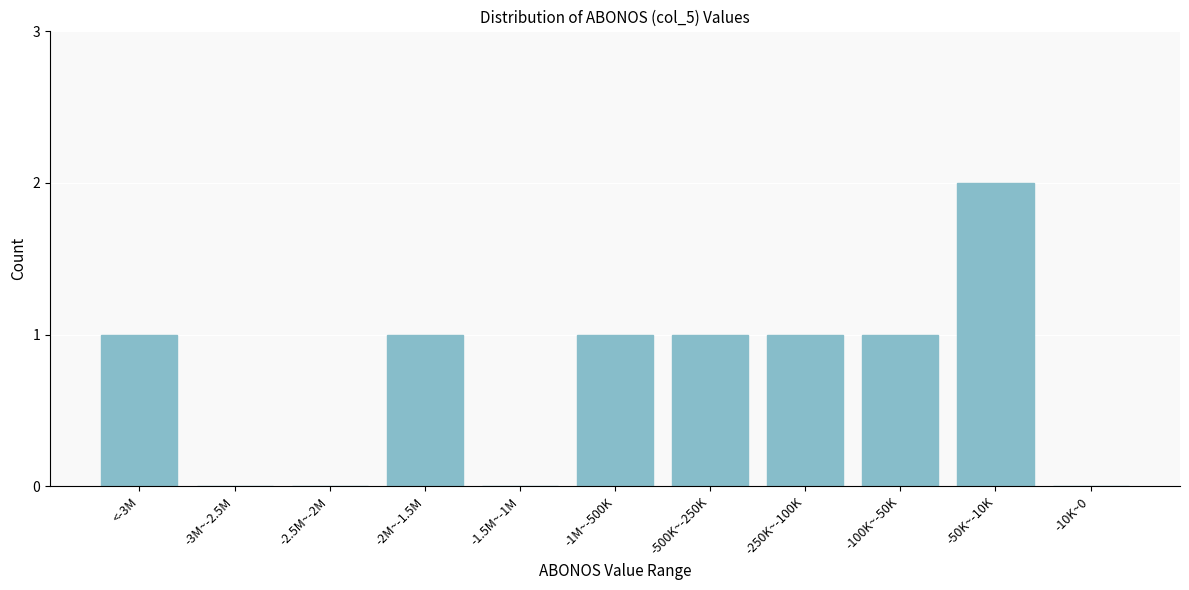

Reading left to right, list all the values displayed in this chart.

<-3M=1	-3M~-2.5M=0	-2.5M~-2M=0	-2M~-1.5M=1	-1.5M~-1M=0	-1M~-500K=1	-500K~-250K=1	-250K~-100K=1	-100K~-50K=1	-50K~-10K=2	-10K~0=0